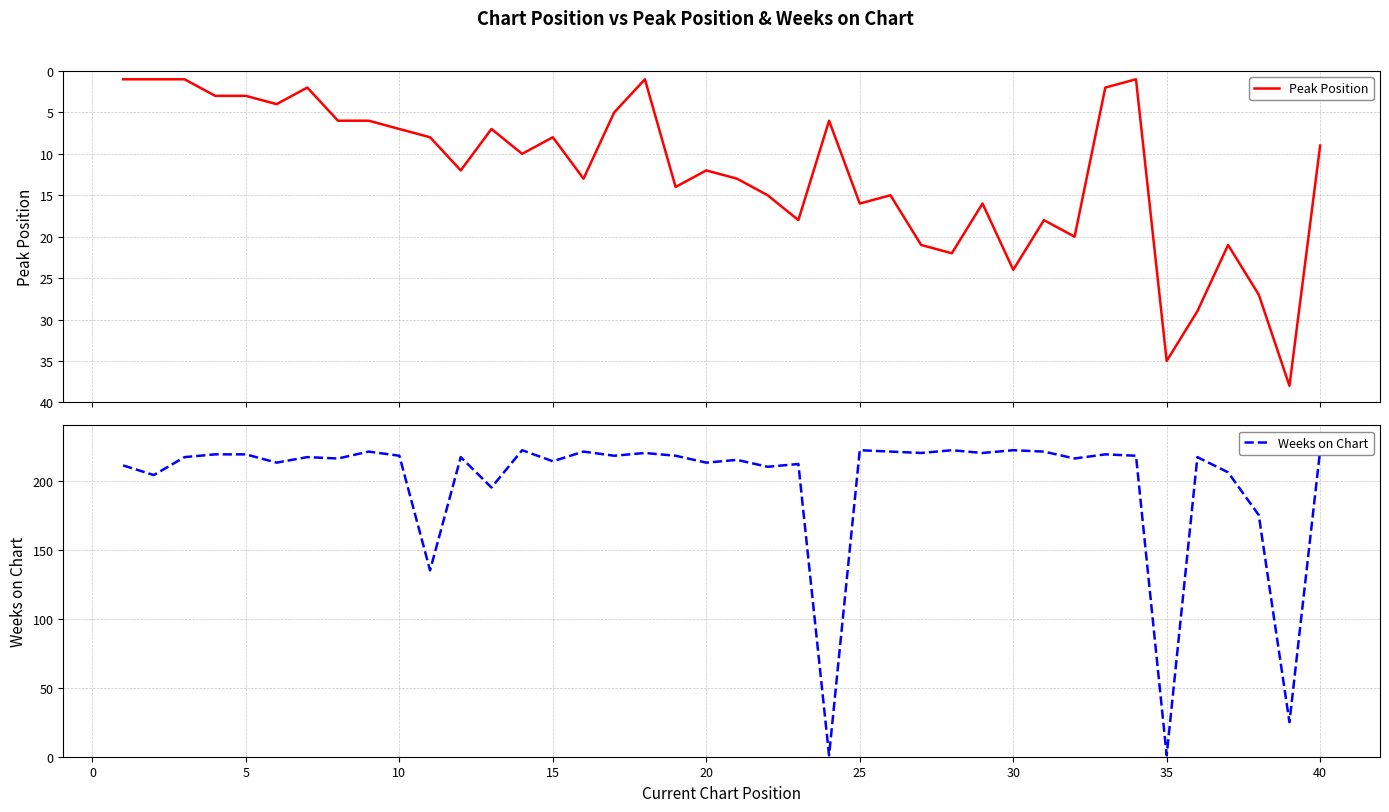

Is it true that Weeks on Chart equals 307 at 33?

False